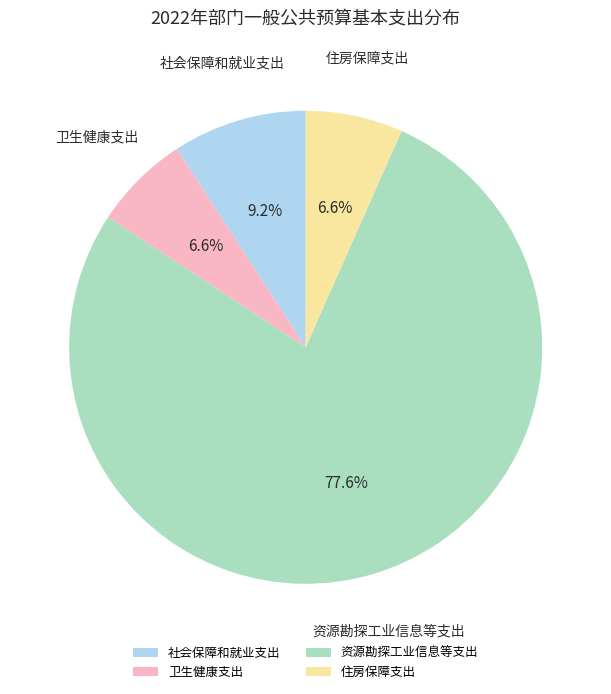

To the nearest percent, what is the average slice percentage?

25%